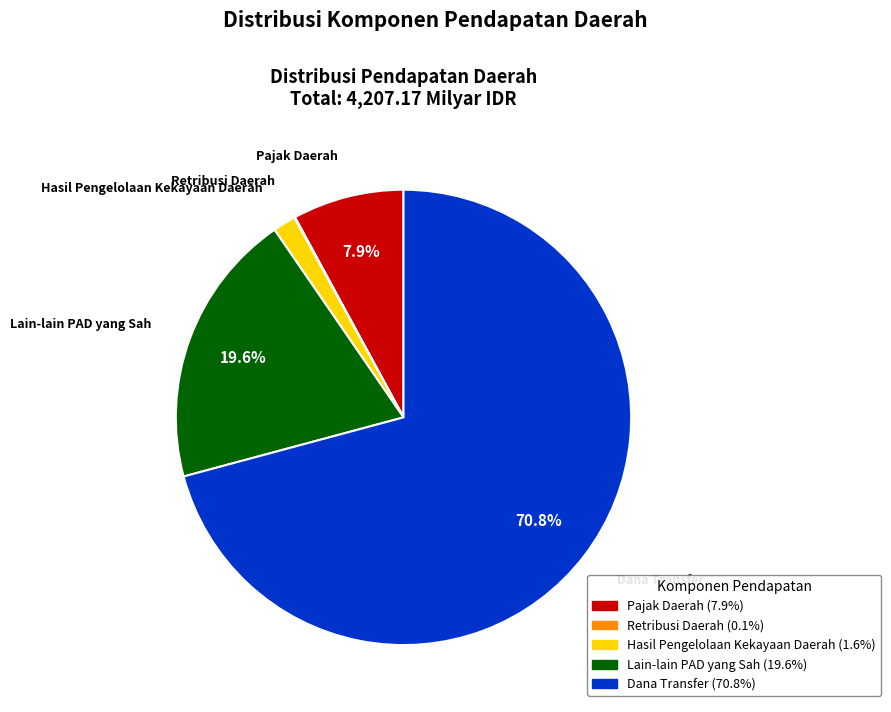

Which slice is the largest?

Dana Transfer